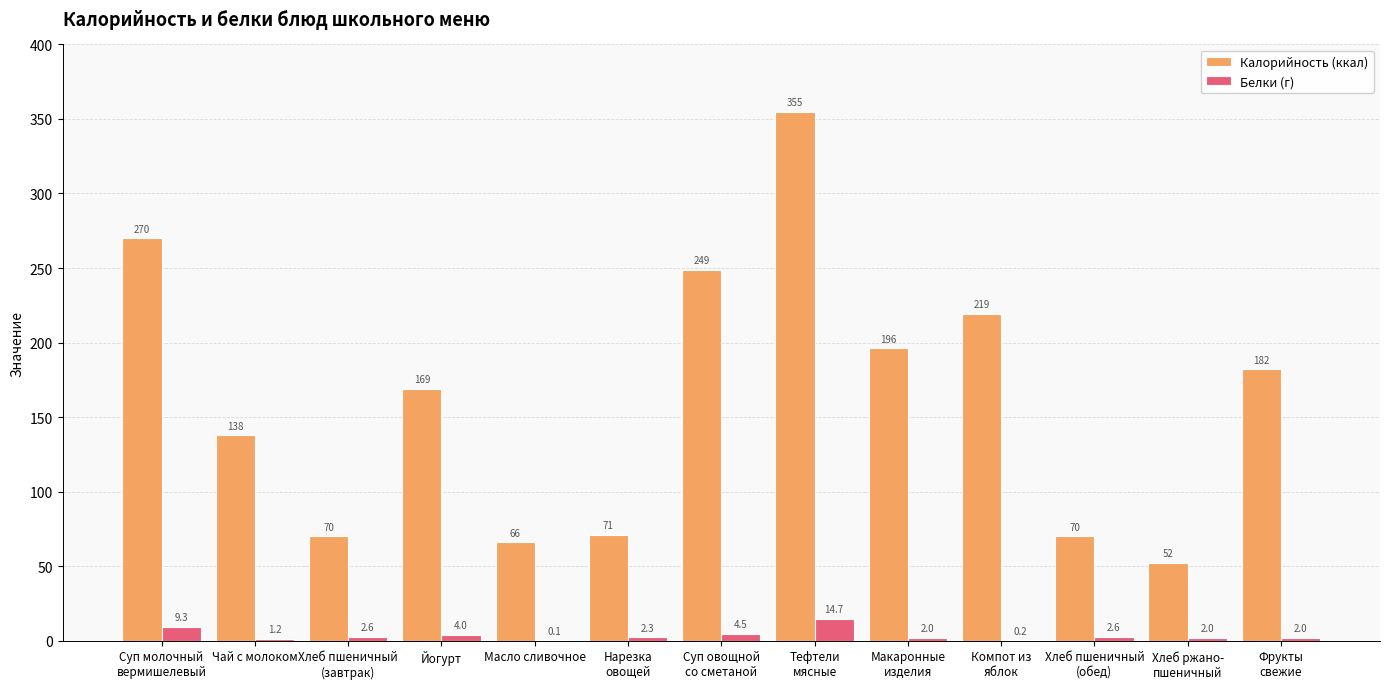

Is it true that Калорийность (ккал) equals 111.3 at Масло сливочное?

False